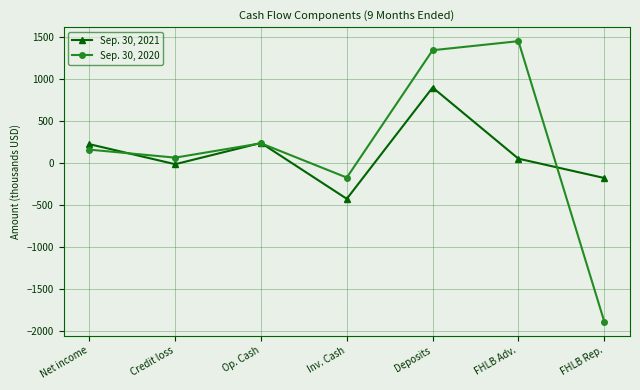

True or false: Sep. 30, 2020 has a value of 233.1 at Op. Cash.

True